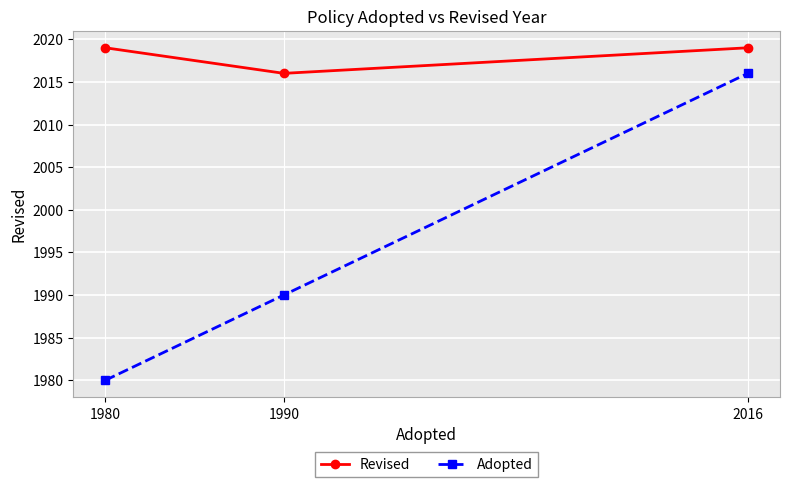

List the series in order of their peak value, highest first.

Revised, Adopted